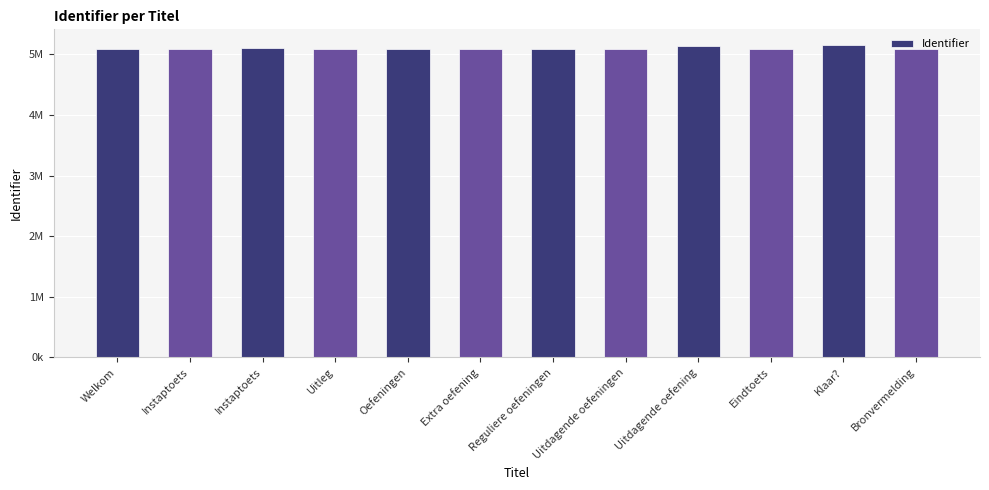

At which label is the value closest to 5125400?

Uitdagende oefening